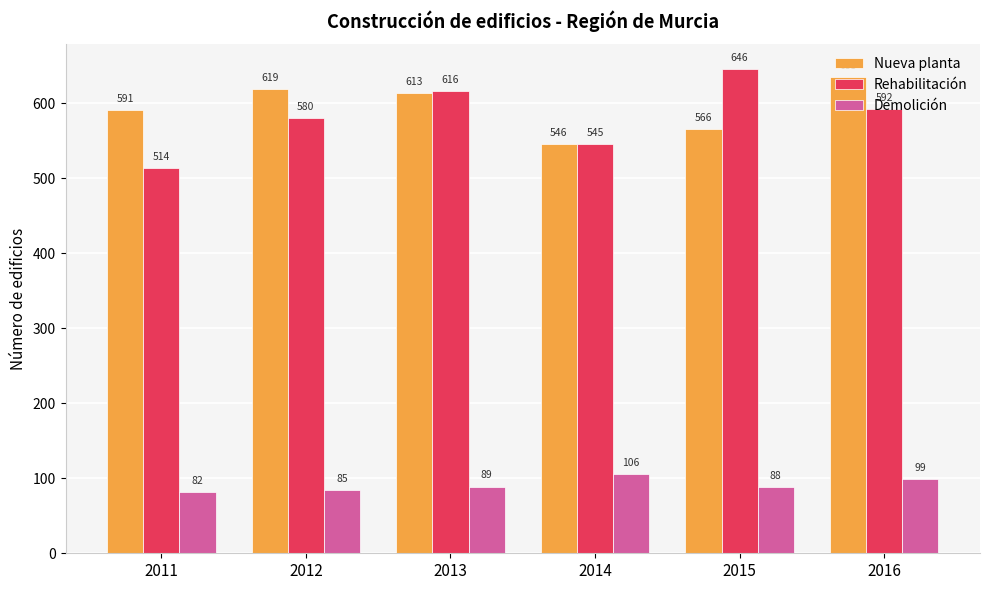

How many categories are shown in the chart?

6